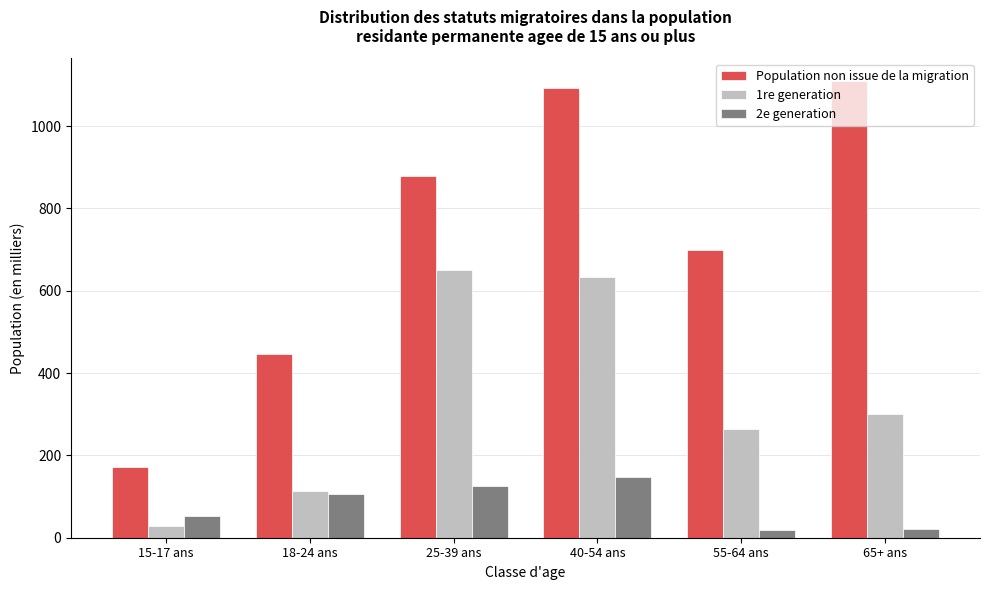

Which series has the largest range (max minus min)?

Population non issue de la migration